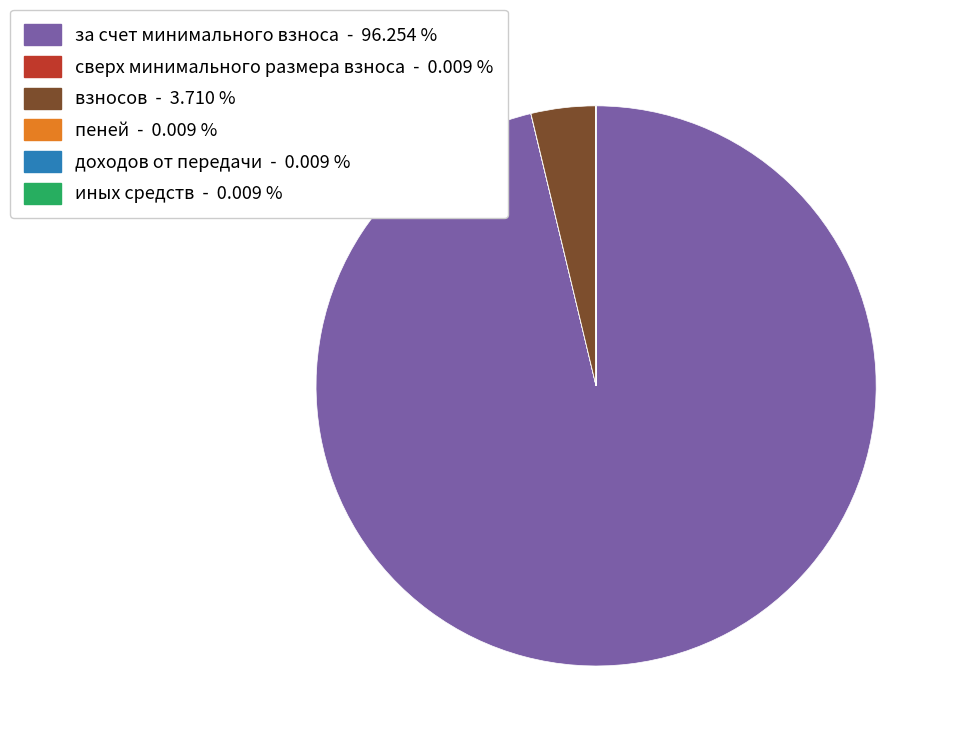

Which slice is the largest?

за счет минимального взноса